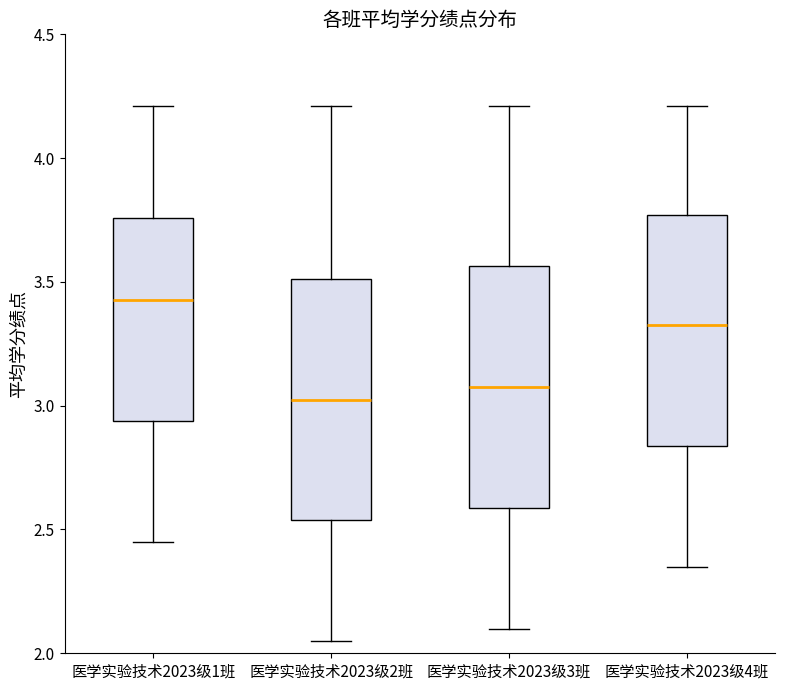

Reading left to right, read every box against the y-axis: the position of its median line, the range the box covers, and the ends of its whiskers. The values are not printed on the chart, so give them approximately, as read against the axis.

医学实验技术2023级1班: median 3.45, box 2.95 to 3.75, whiskers 2.45 to 4.20
医学实验技术2023级2班: median 3.05, box 2.55 to 3.50, whiskers 2.05 to 4.20
医学实验技术2023级3班: median 3.10, box 2.60 to 3.55, whiskers 2.10 to 4.20
医学实验技术2023级4班: median 3.35, box 2.85 to 3.75, whiskers 2.35 to 4.20